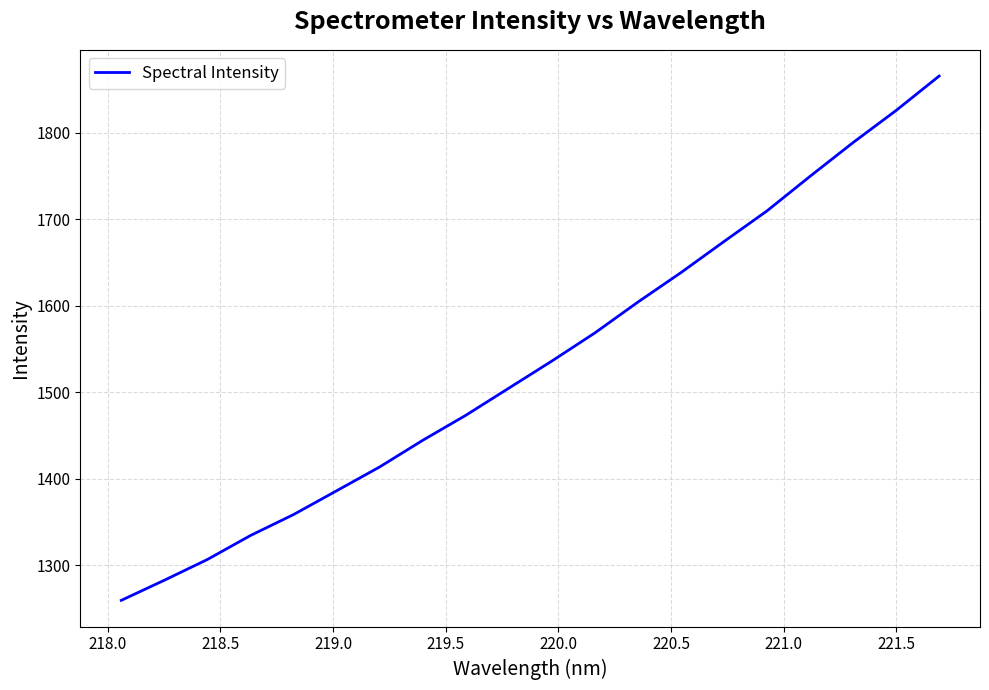

What is the difference between the maximum and minimum values?

605.9